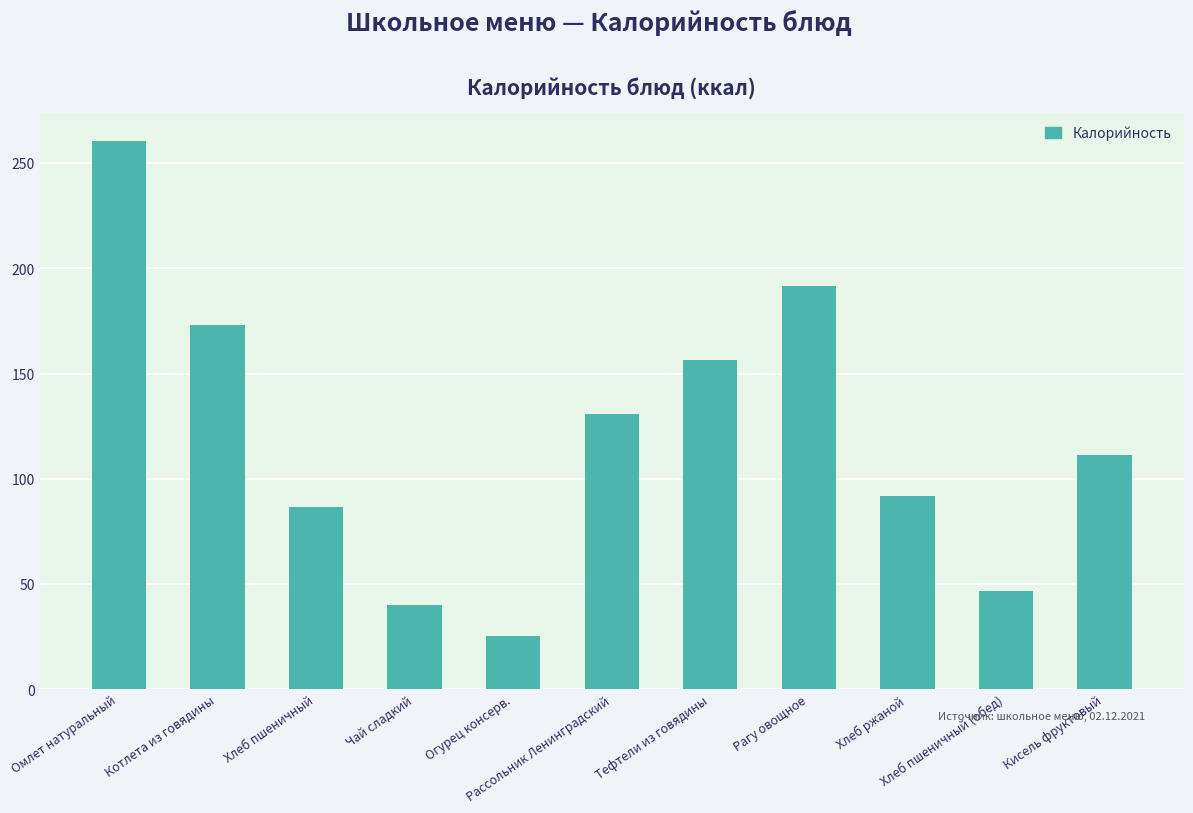

Which label corresponds to the largest value in the chart?

Омлет натуральный